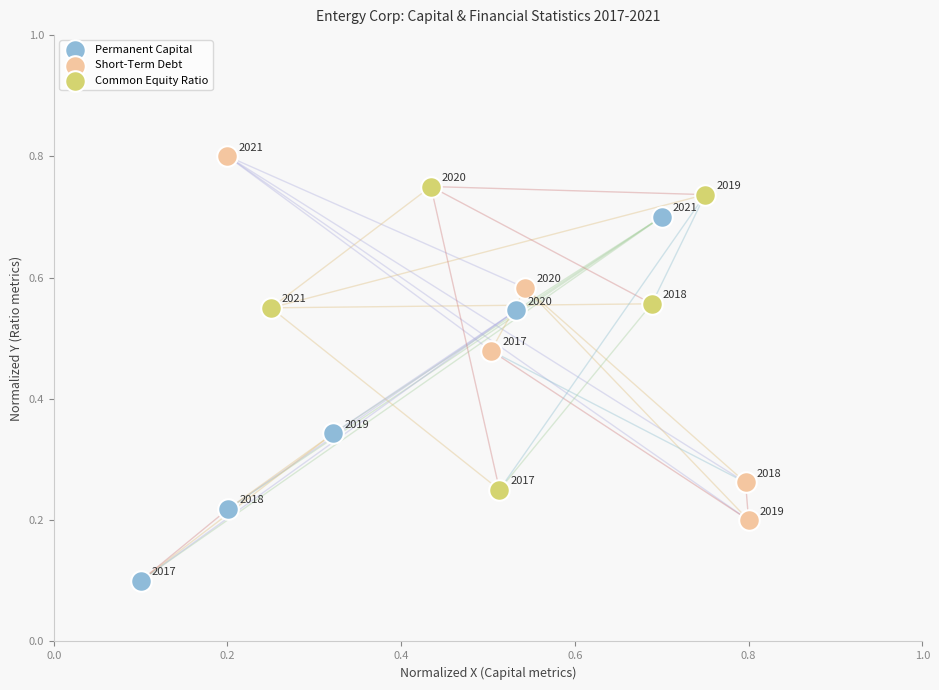

Which series contains the lowest Y value?

Permanent Capital